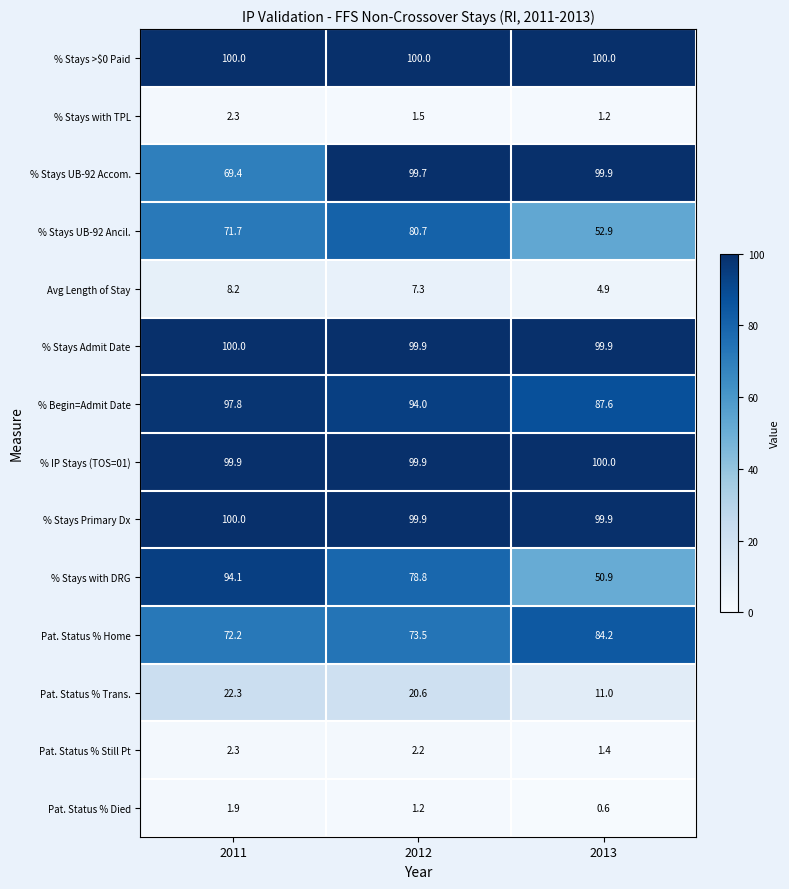

True or false: Pat. Status % Died has a value of 1.9 at 2011.

True